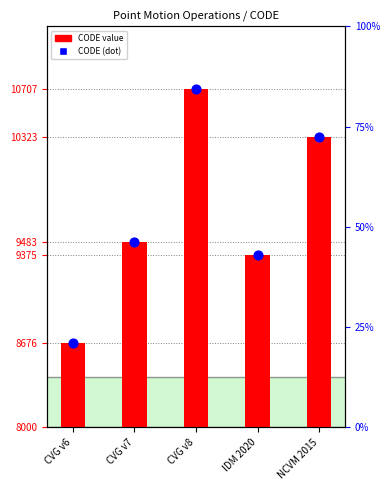

What are all the series names shown in the legend?

CODE value, CODE (dot)